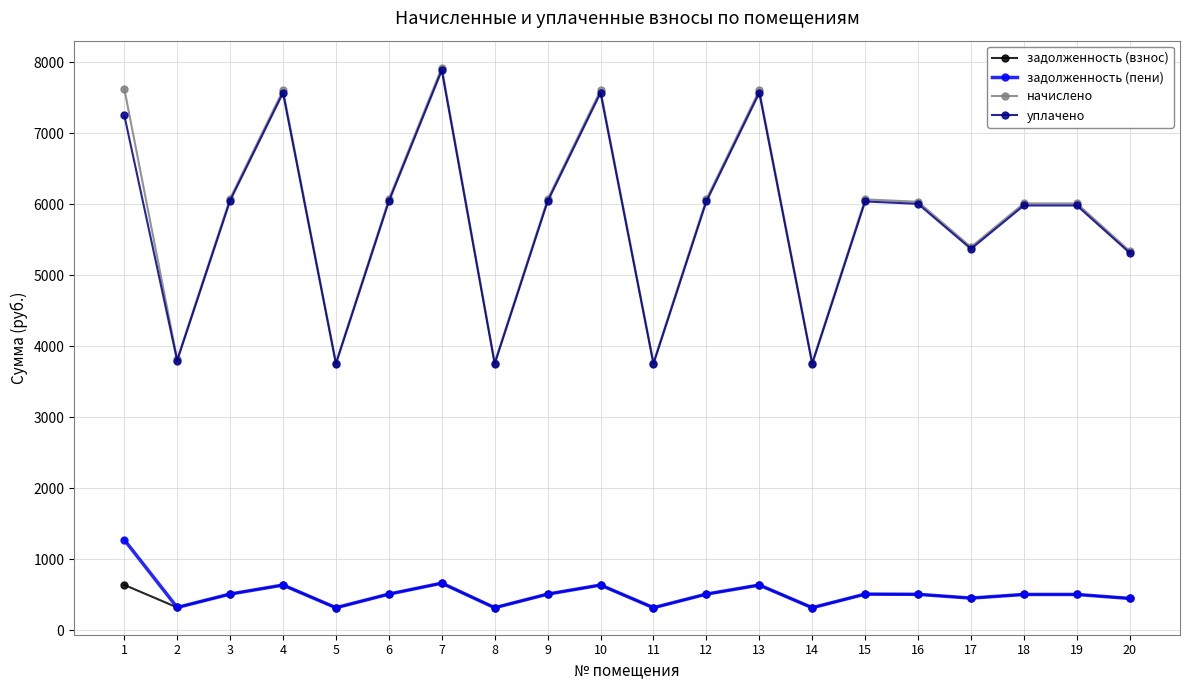

At how many categories does at least one series exceed 4554?

15